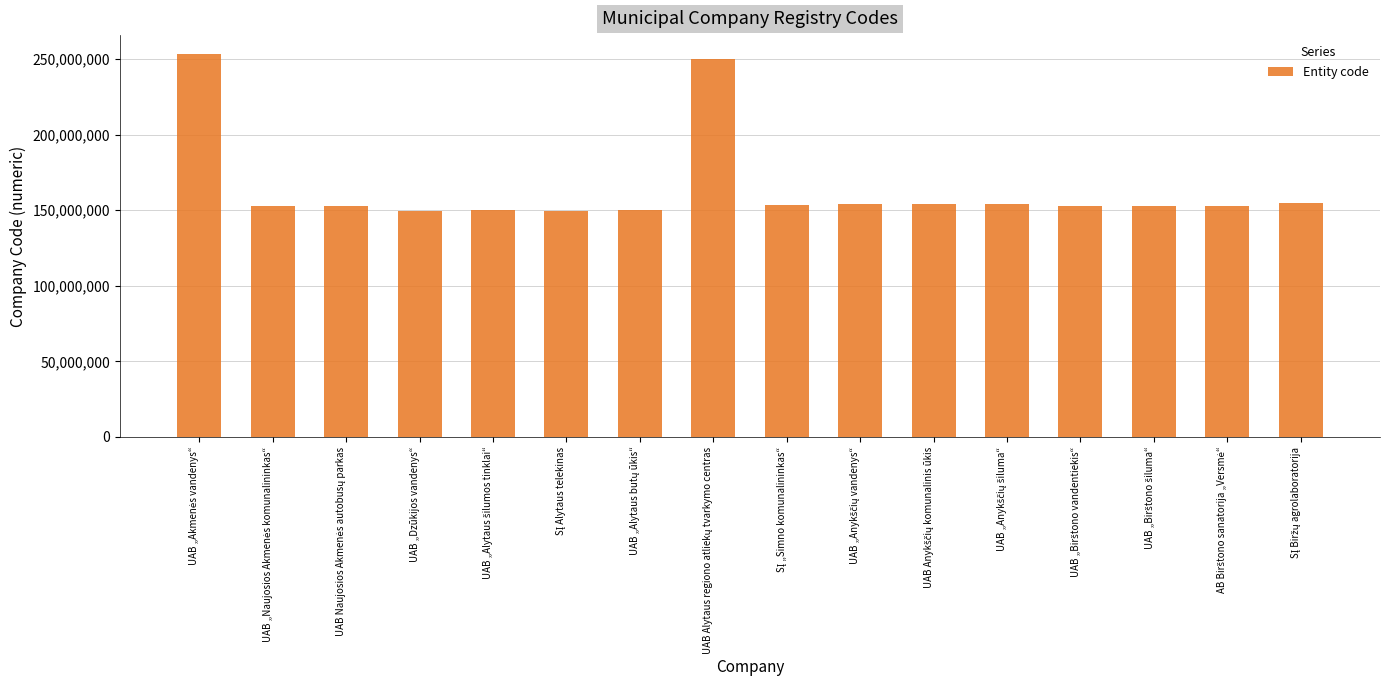

What is the value of the 2nd bar from the left?

152903578